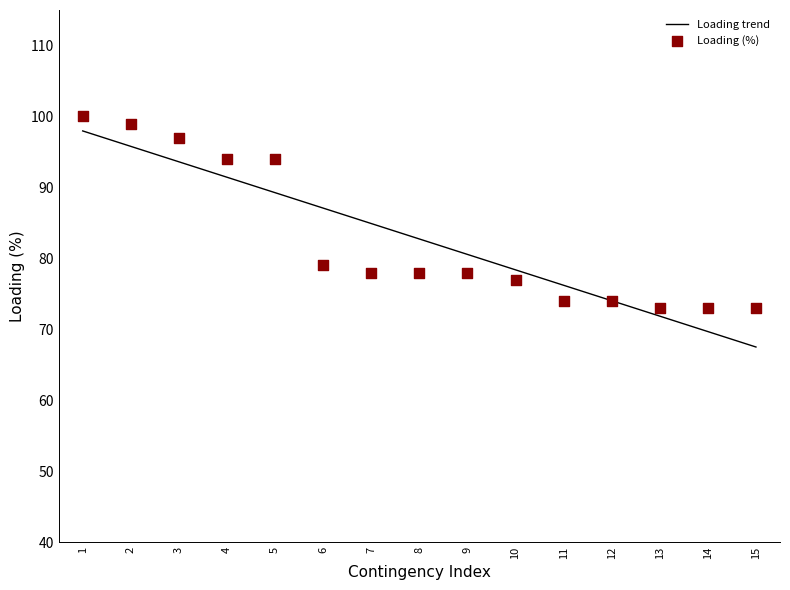

Which series has the widest spread of Y values?

Loading trend